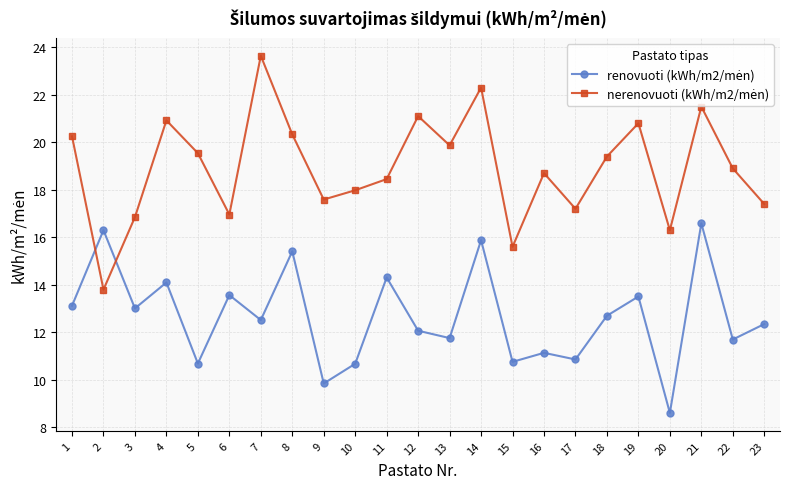

What is the spread (max minus min) of values at 19?

7.3